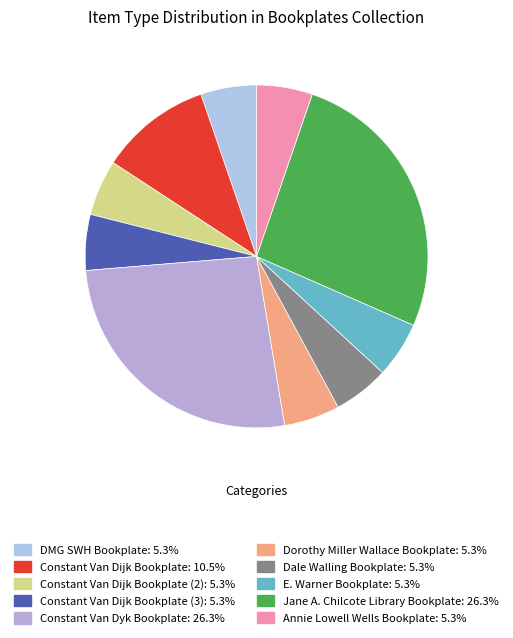

To the nearest percent, what is the average slice percentage?

10%